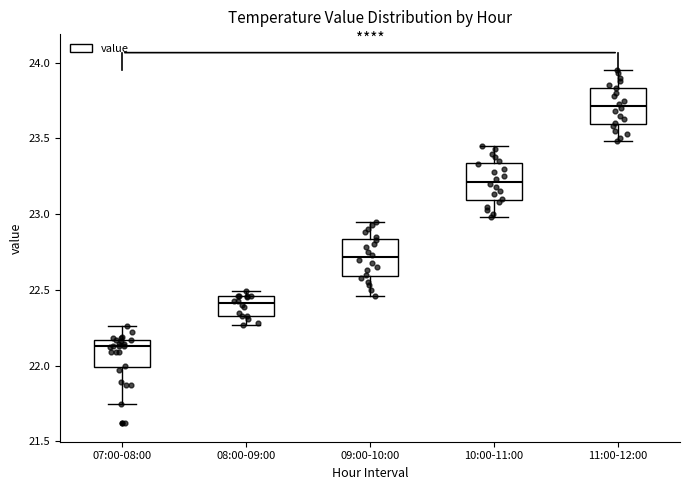

Reading left to right, transcribe this box plot: for each box, give where its median line is, the range the box spans, and where its two whiskers end, as read against the y-axis. The values are not printed on the chart, so give them approximately, as read against the axis.

07:00-08:00: median 22.15 (just below the box's upper edge), box 22.00 to 22.15, whiskers 21.75 to 22.25
08:00-09:00: median 22.40, box 22.35 to 22.45, whiskers 22.25 to 22.50
09:00-10:00: median 22.70, box 22.60 to 22.85, whiskers 22.45 to 22.95
10:00-11:00: median 23.20, box 23.10 to 23.35, whiskers 23.00 to 23.45
11:00-12:00: median 23.70, box 23.60 to 23.85, whiskers 23.50 to 23.95